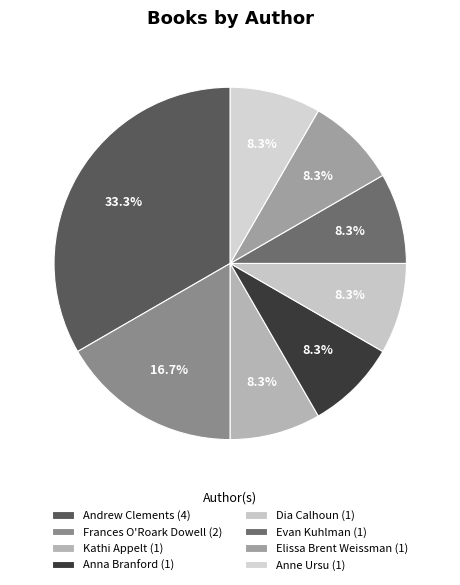

Which slice is the largest?

Andrew Clements (1146268)